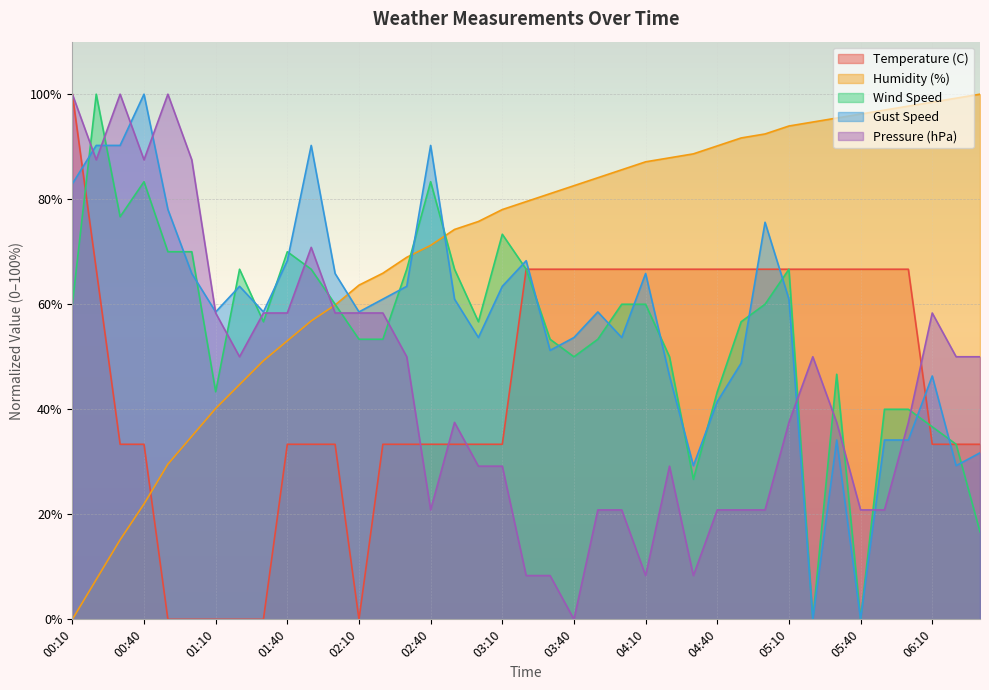

What is the label of the 17th point from the left?

02:50